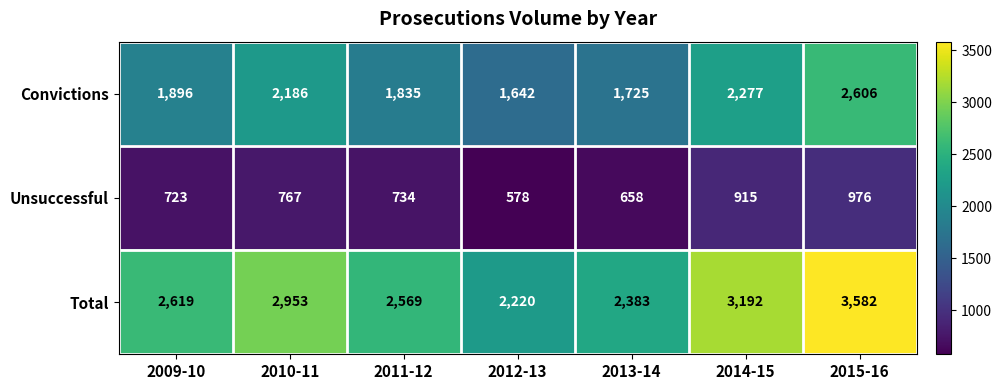

Which series has the largest range (max minus min)?

Total